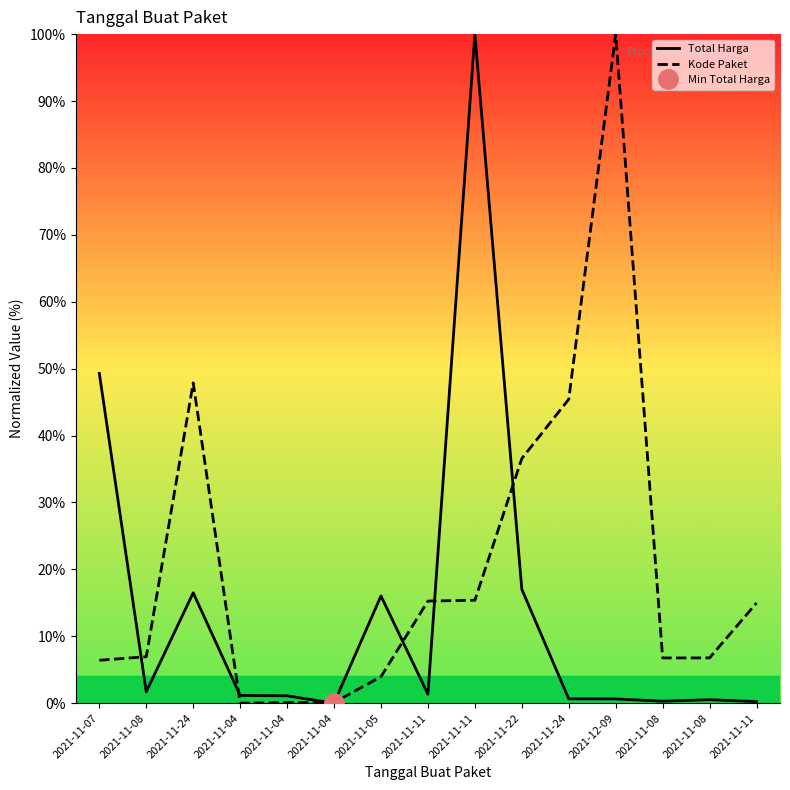

Where is the first local maximum for Total Harga?

2021-11-24